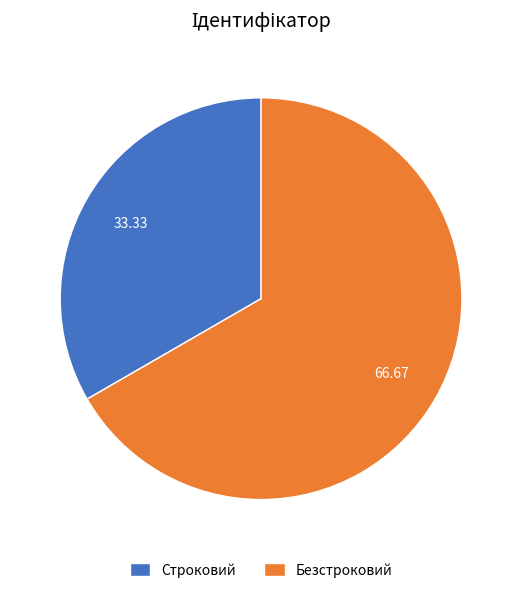

What is the largest slice in the pie chart?

Безстроковий